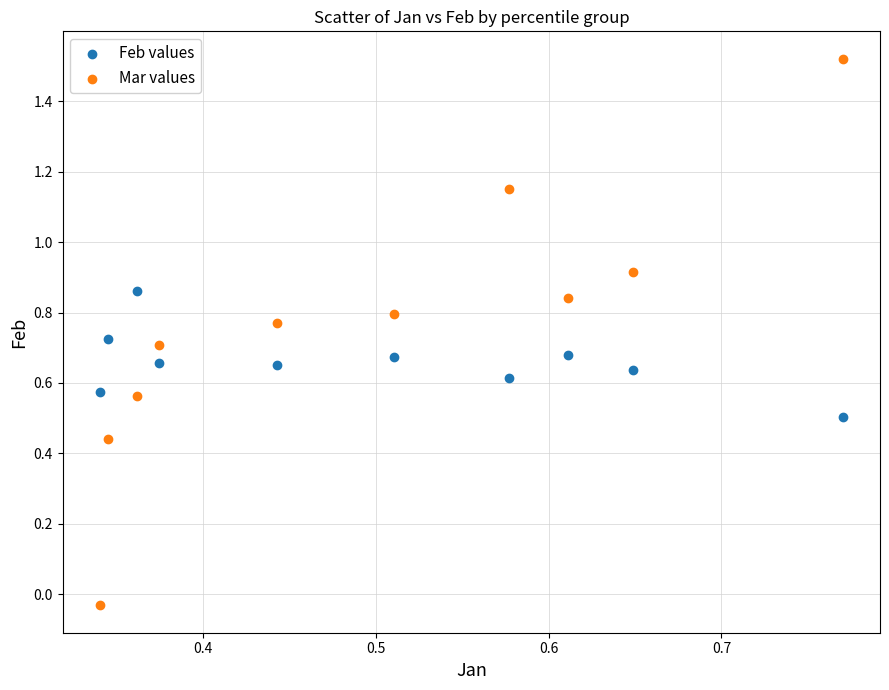

Which series contains the highest Y value?

Mar values